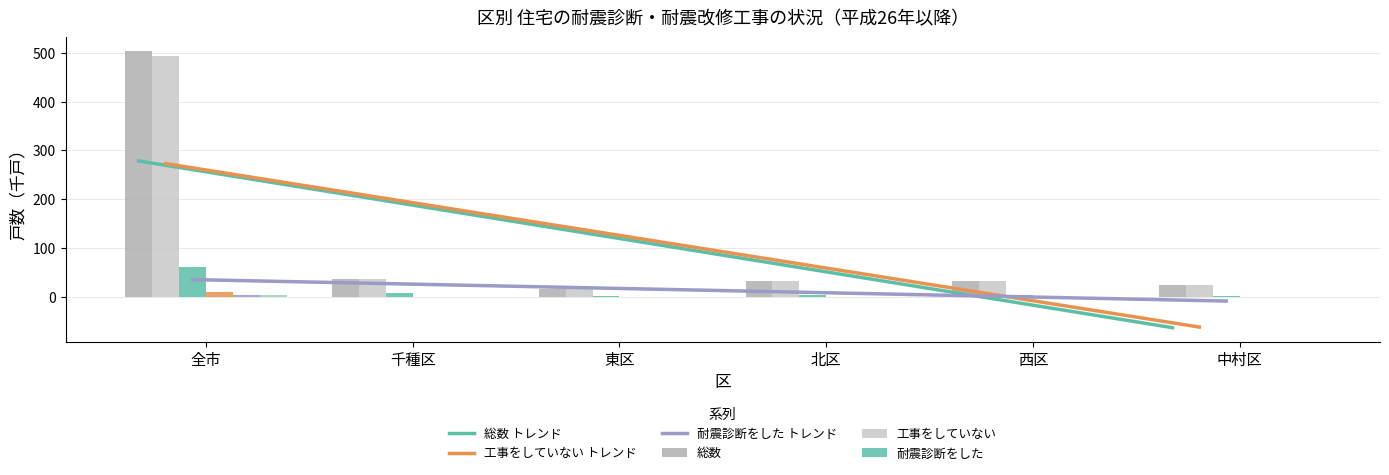

True or false: 基礎の補強 has a value of 0.5 at 西区.

False